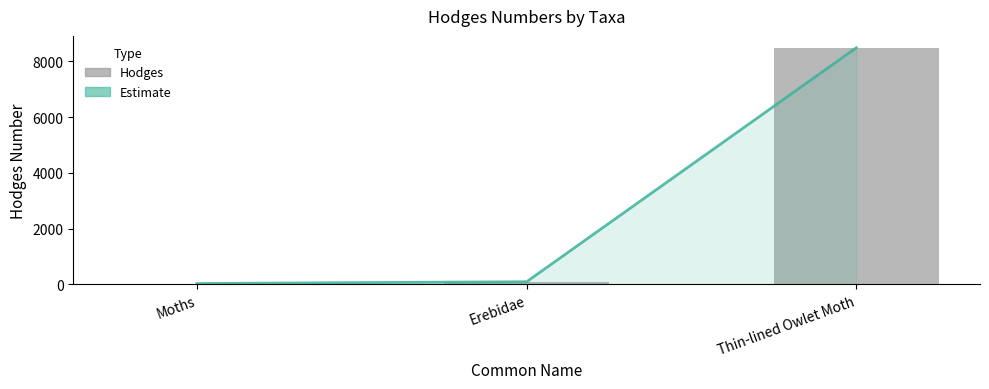

How many series are shown in this chart?

2